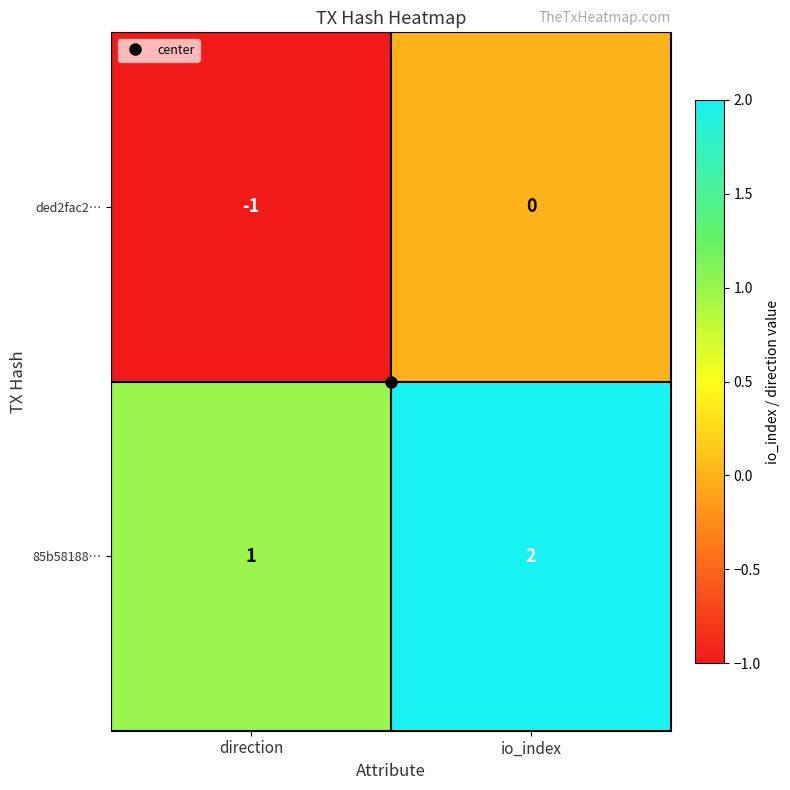

The 85b58188… series shows 1 at direction. True or false?

True